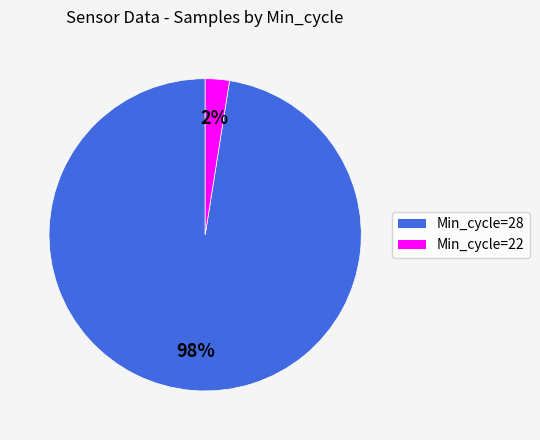

True or false: Min_cycle=22 accounts for 15% of the total.

False